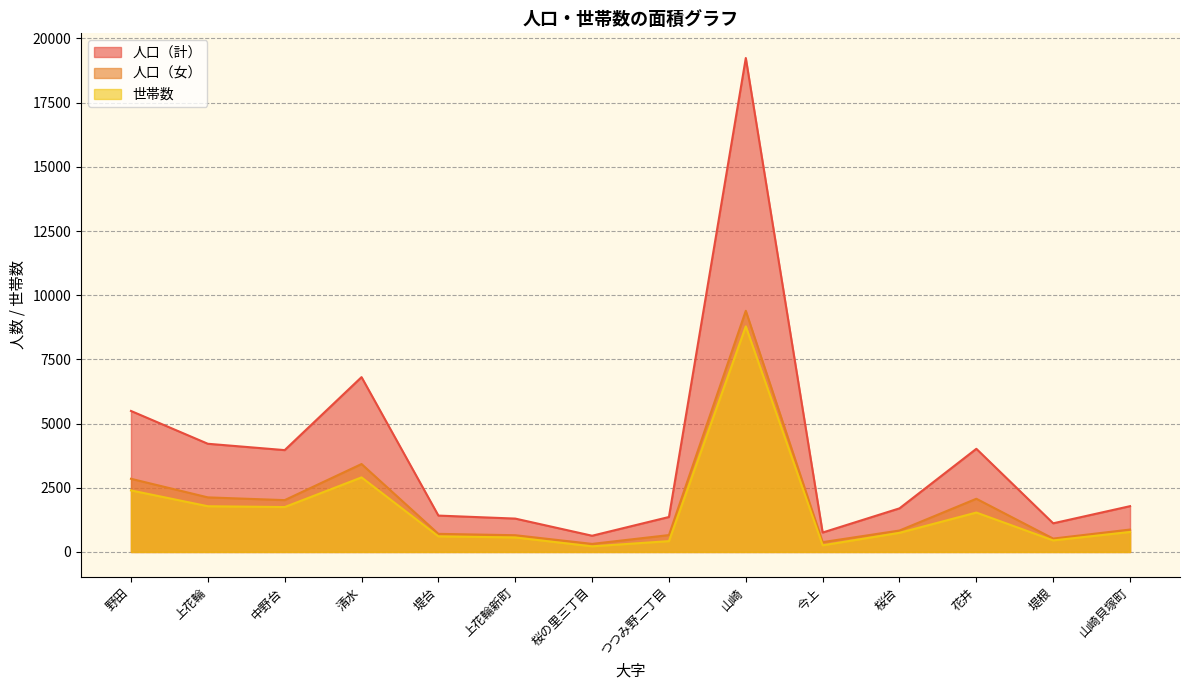

At which label is 世帯数 closest to 4502?

清水